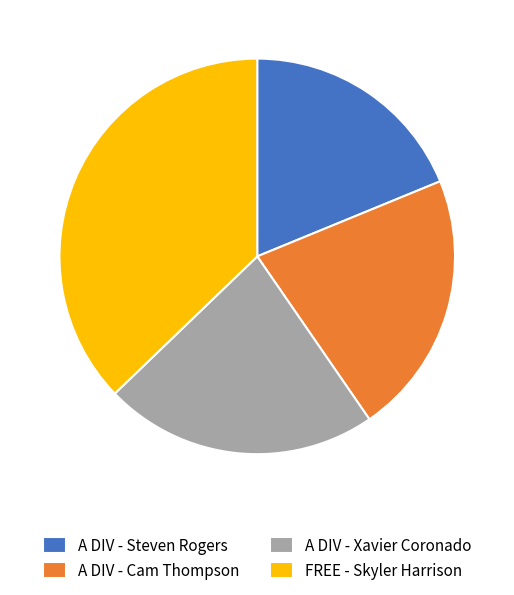

Does A DIV - Cam Thompson account for over 50% of the chart?

No